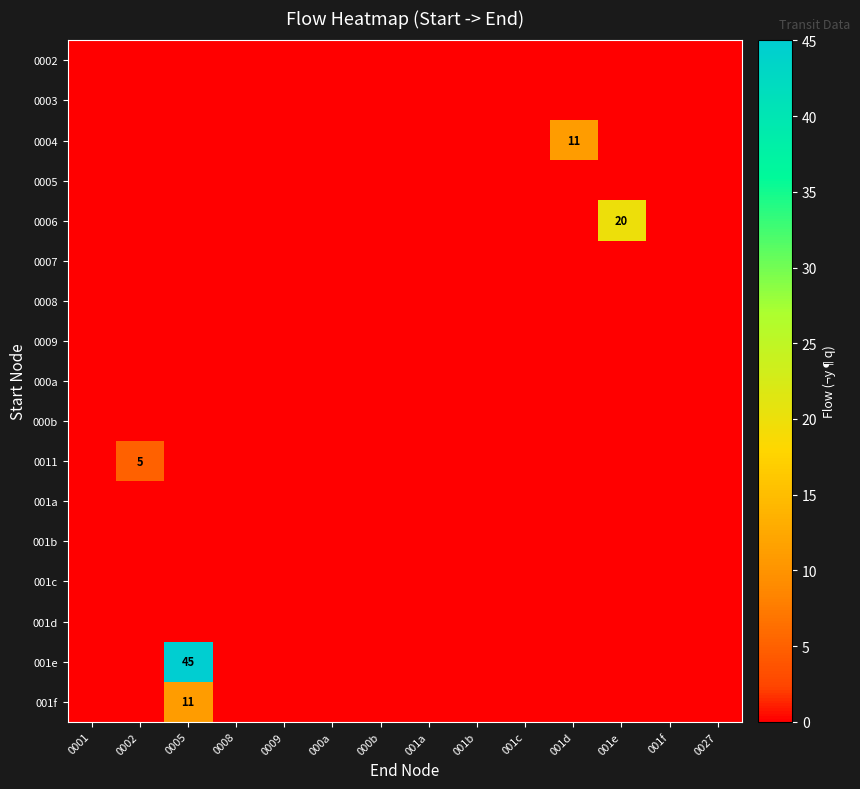

Rank the series by their maximum value, from lowest to highest.

0002, 0003, 0005, 0007, 0008, 0009, 000a, 000b, 001a, 001b, 001c, 001d, 0011, 0004, 001f, 0006, 001e